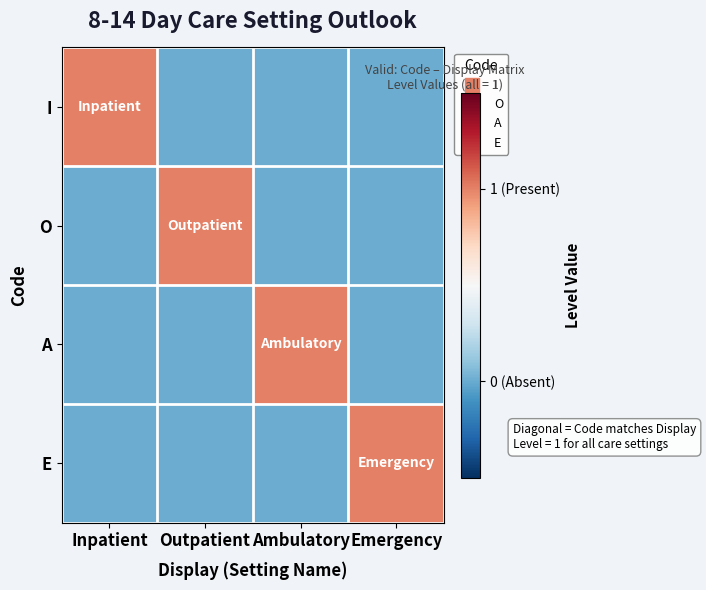

Which label corresponds to the smallest value in the chart?

Outpatient